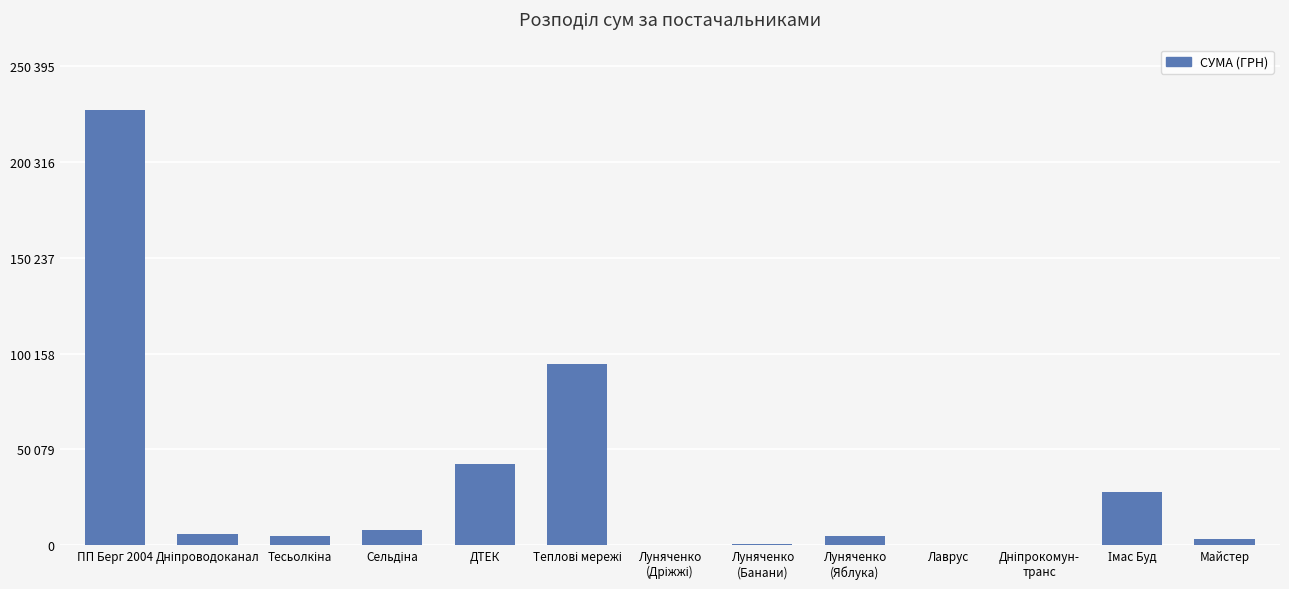

Reading left to right, what are all the values shown in this chart?

ПП Берг 2004=227632.0	Дніпроводоканал=5786.8	Тесьолкіна=5050.0	Сельдіна=8000.0	ДТЕК=42692.1	Теплові мережі=94932.7	Луняченко
(Дріжжі)=204.0	Луняченко
(Банани)=700.0	Луняченко
(Яблука)=4752.0	Лаврус=350.0	Дніпрокомун-
транс=330.0	Імас Буд=27958.0	Майстер=3500.0